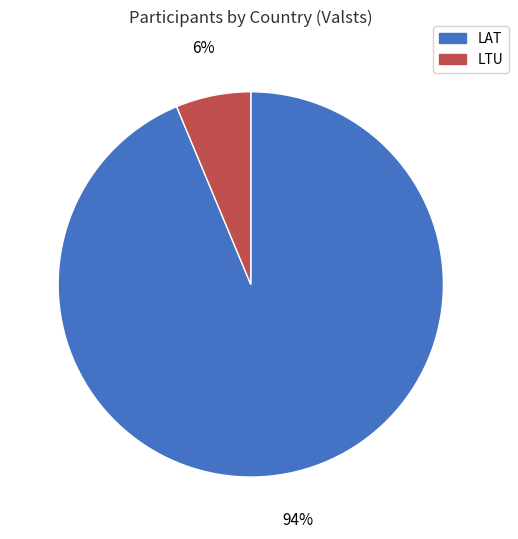

What is the smallest slice in the pie chart?

LTU